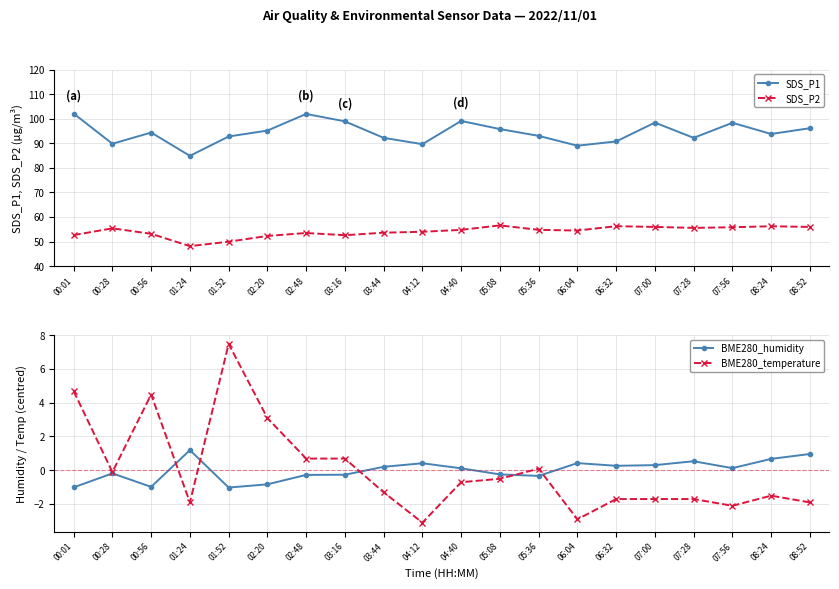

Reading right to left, what are all the values shown in this chart?

SDS_P1: 08:52=96.2	08:24=93.8	07:56=98.3	07:28=92.2	07:00=98.4	06:32=90.8	06:04=89.0	05:36=93.0	05:08=95.8	04:40=99.1	04:12=89.7	03:44=92.2	03:16=98.9	02:48=102.0	02:20=95.2	01:52=92.8	01:24=84.9	00:56=94.4	00:28=89.8	00:01=102.1
SDS_P2: 08:52=56.0	08:24=56.2	07:56=55.9	07:28=55.6	07:00=56.0	06:32=56.3	06:04=54.5	05:36=54.8	05:08=56.6	04:40=54.8	04:12=54.0	03:44=53.6	03:16=52.6	02:48=53.5	02:20=52.3	01:52=50.0	01:24=48.1	00:56=53.2	00:28=55.4	00:01=52.6
BME280_humidity: 08:52=1.0	08:24=0.7	07:56=0.1	07:28=0.5	07:00=0.3	06:32=0.3	06:04=0.4	05:36=-0.3	05:08=-0.2	04:40=0.1	04:12=0.4	03:44=0.2	03:16=-0.3	02:48=-0.3	02:20=-0.8	01:52=-1.0	01:24=1.2	00:56=-1.0	00:28=-0.2	00:01=-1.0
BME280_temperature: 08:52=-1.9	08:24=-1.5	07:56=-2.1	07:28=-1.7	07:00=-1.7	06:32=-1.7	06:04=-2.9	05:36=0.1	05:08=-0.5	04:40=-0.7	04:12=-3.1	03:44=-1.3	03:16=0.7	02:48=0.7	02:20=3.1	01:52=7.5	01:24=-1.9	00:56=4.5	00:28=-0.1	00:01=4.7